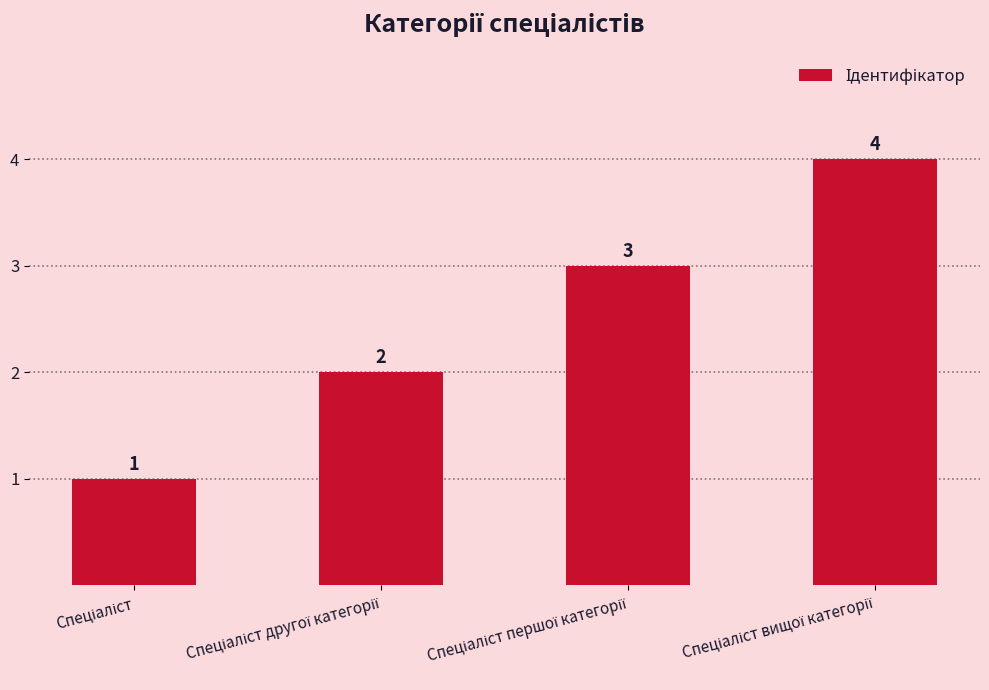

What is the sum of all values?

10